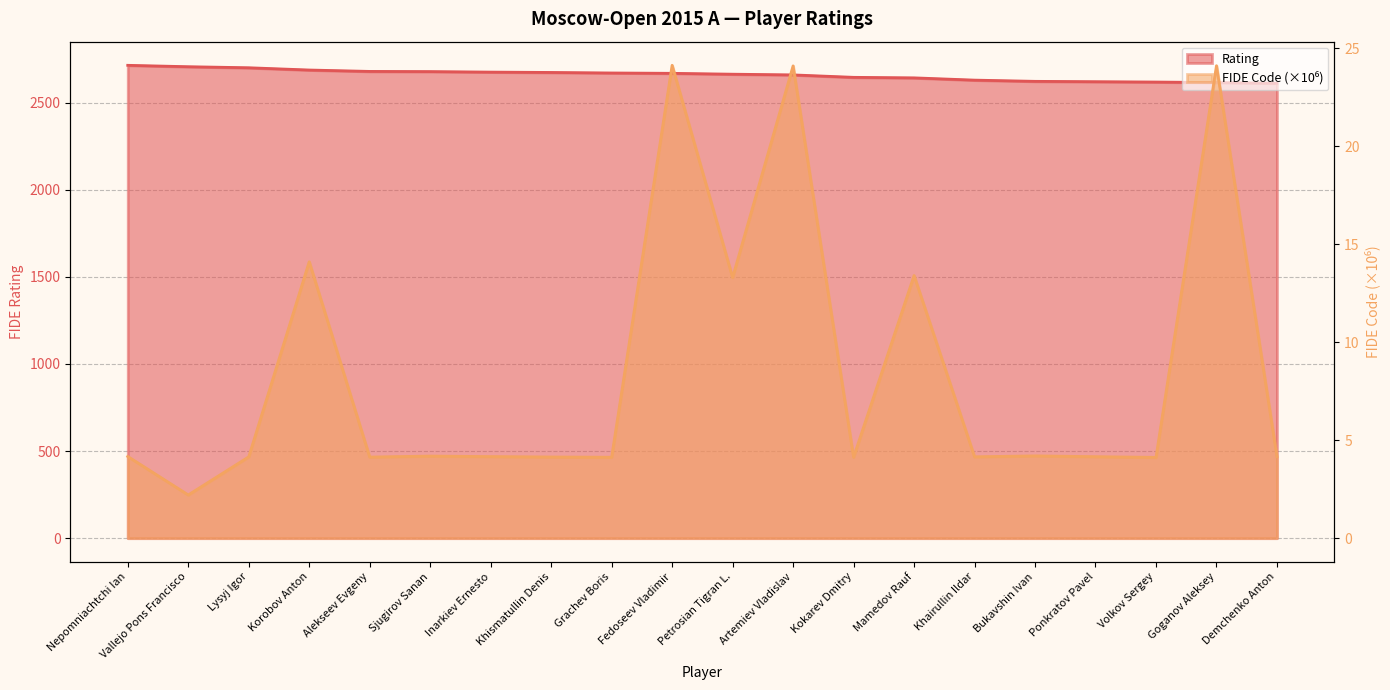

At which category does the chart reach its minimum across all series?

Vallejo Pons Francisco